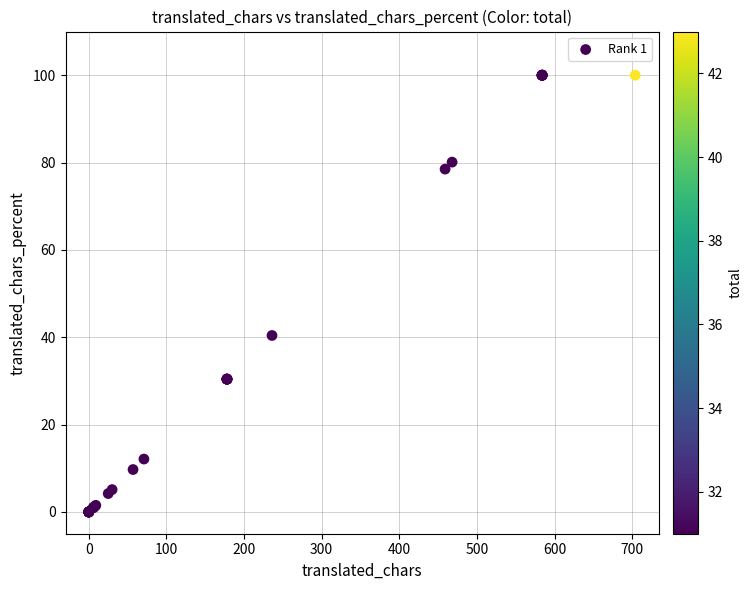

What Y value in the scatter plot is closest to 50?

40.4